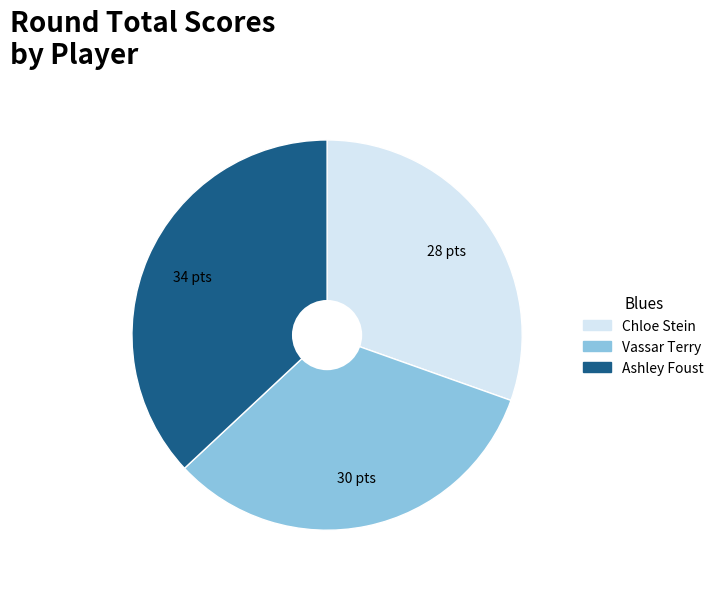

Does Ashley Foust account for over 50% of the chart?

No